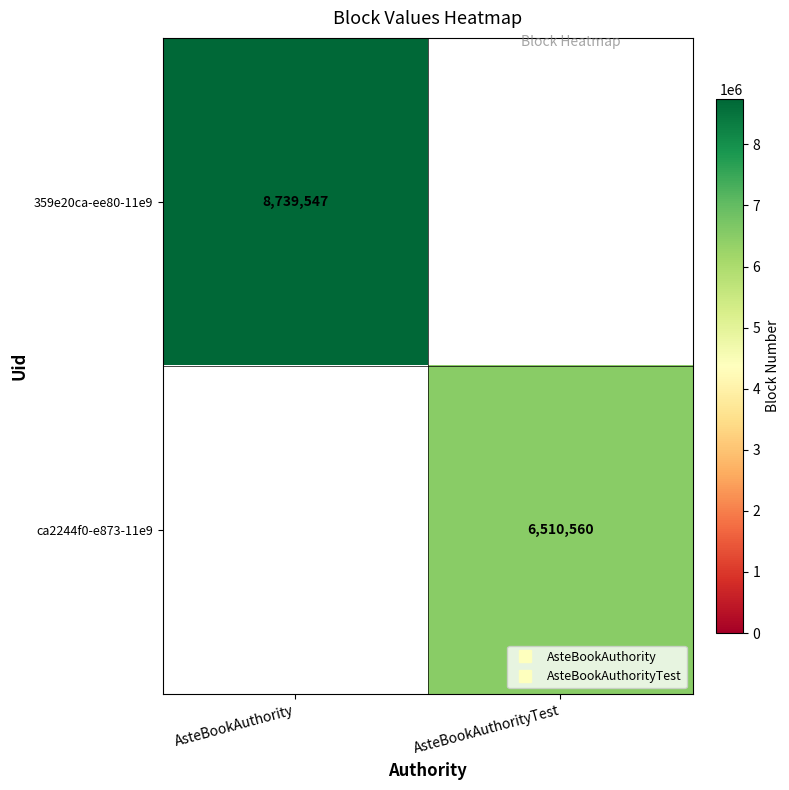

At AsteBookAuthority, list the series in order from largest to smallest.

359e20ca-ee80-11e9, ca2244f0-e873-11e9